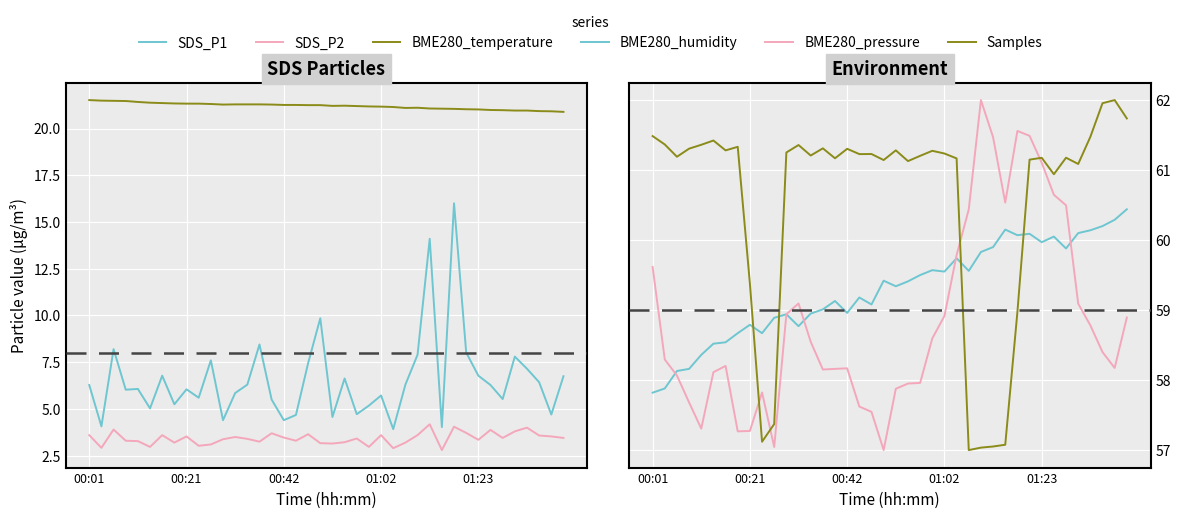

How many values in the SDS_P1 series are below 6?

17